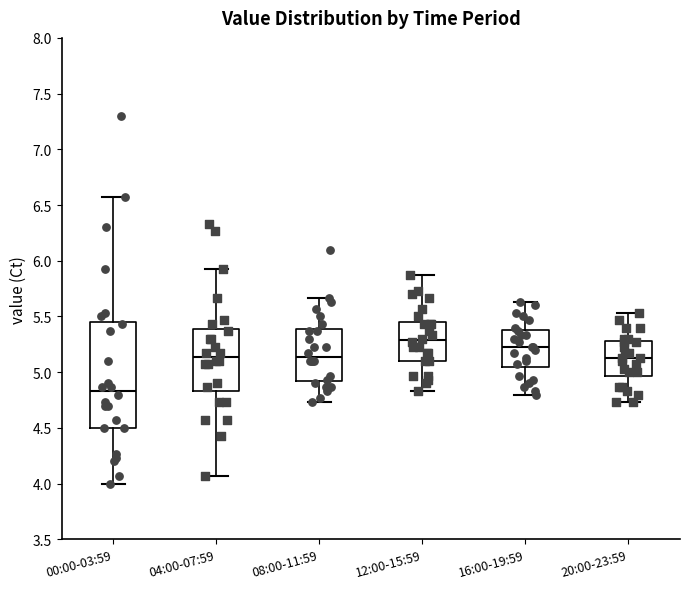

Where does the median line of the box for 12:00-15:59 sit on the y-axis? The values are not printed on the chart, so give them approximately, as read against the axis.

5.30